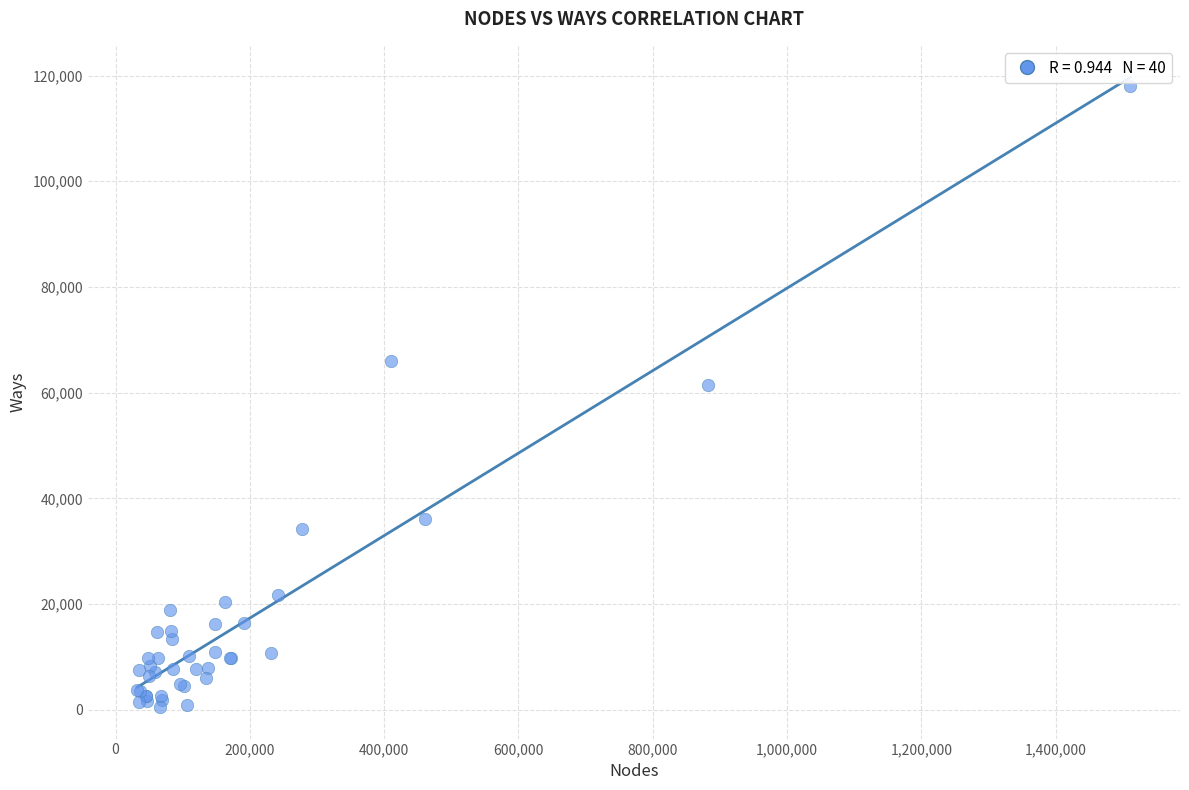

What Y value in the scatter plot is closest to 59301?

61549